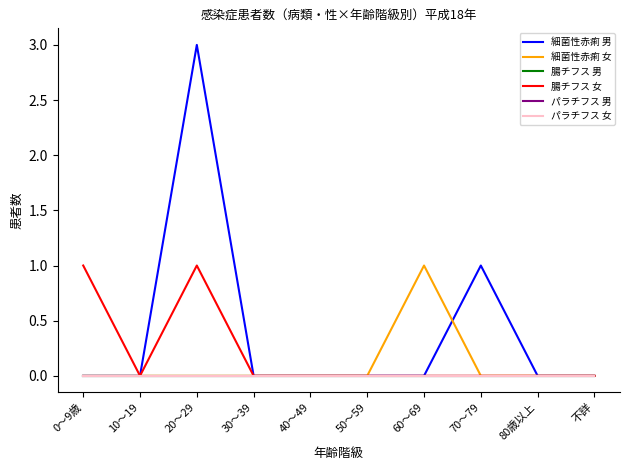

Which series has the largest total across all categories?

細菌性赤痢 男